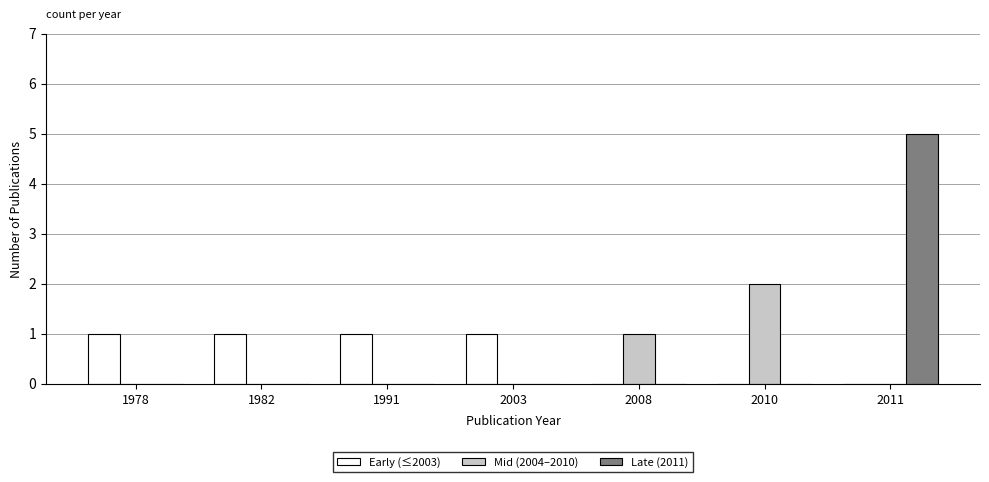

True or false: Mid (2004–2010) has a value of 0 at 2011.

True